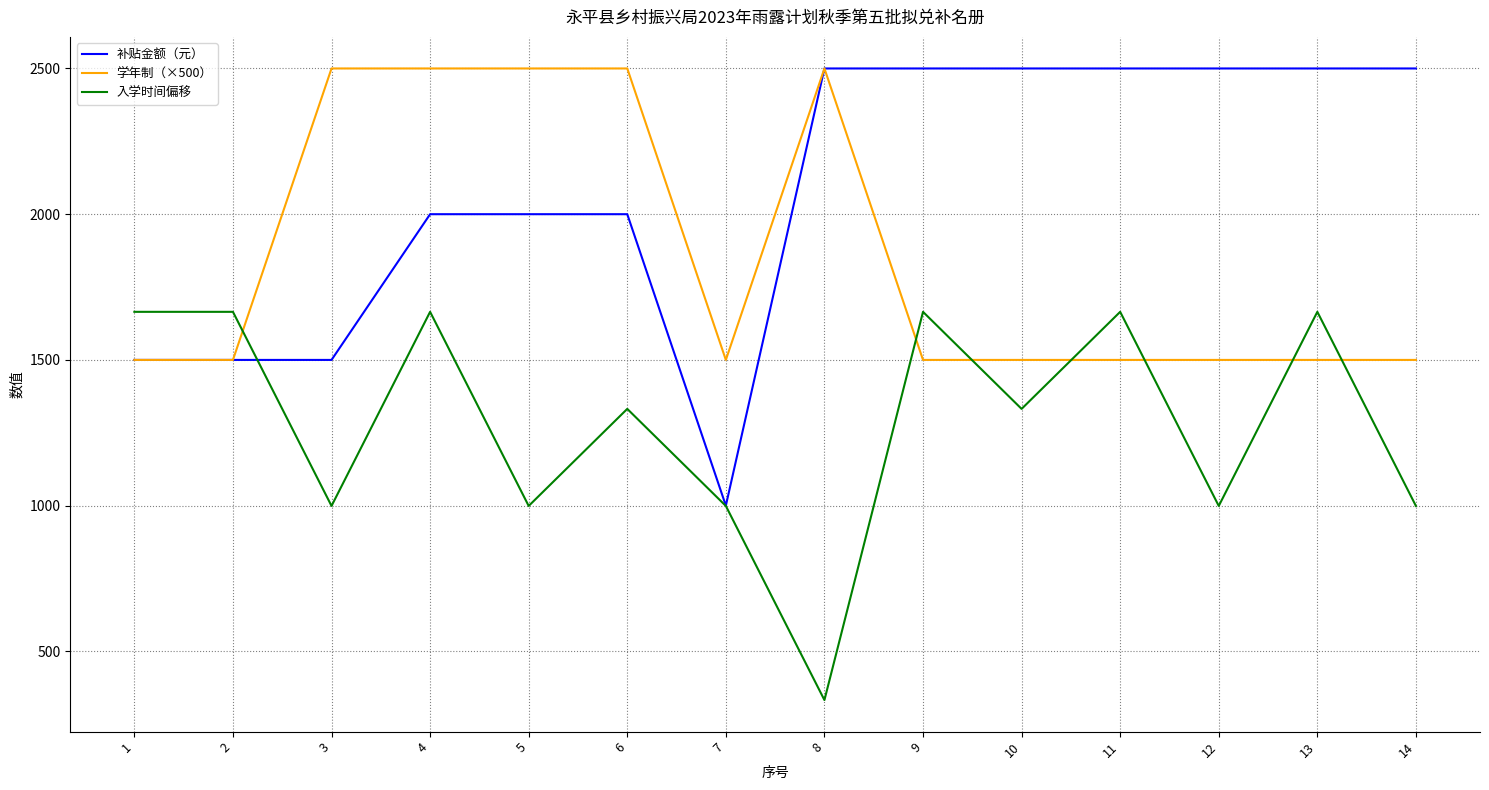

Which series has the widest spread of values?

补贴金额（元）